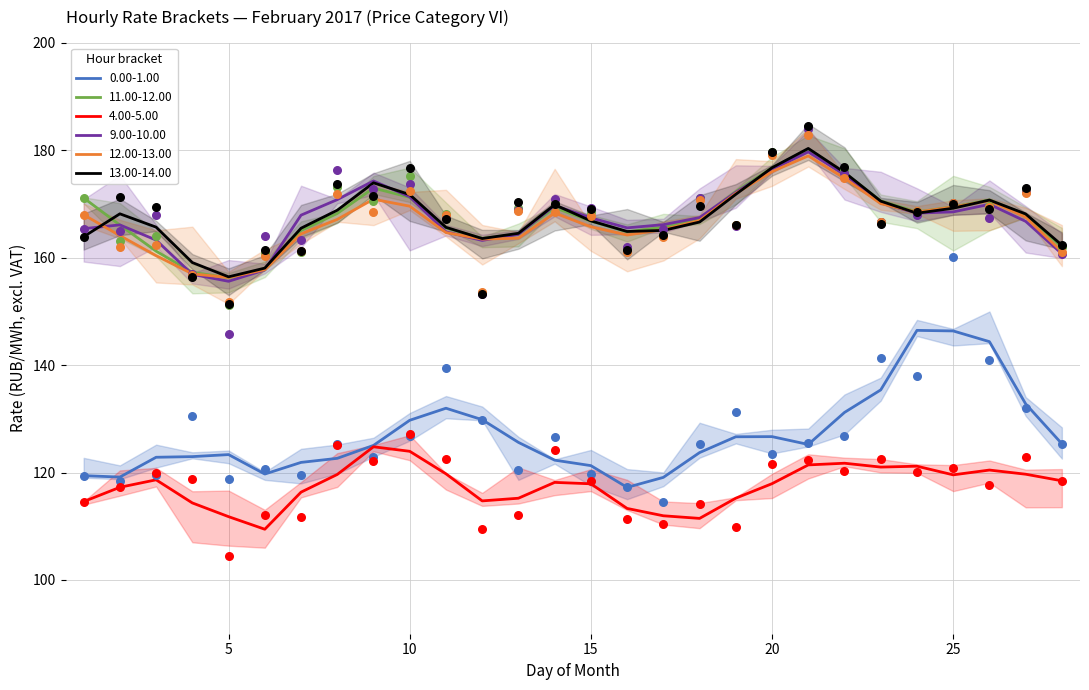

What is the total value across all series at 17?

882.4